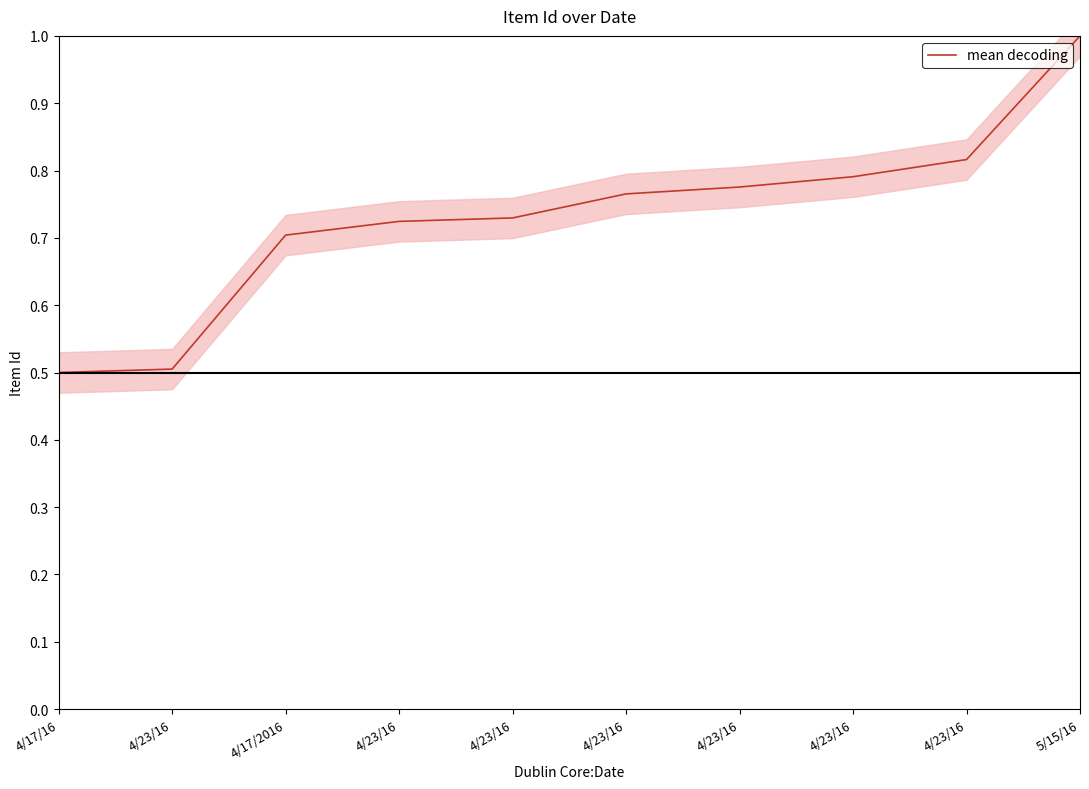

Does the chart display data point markers on the line(s)?

No